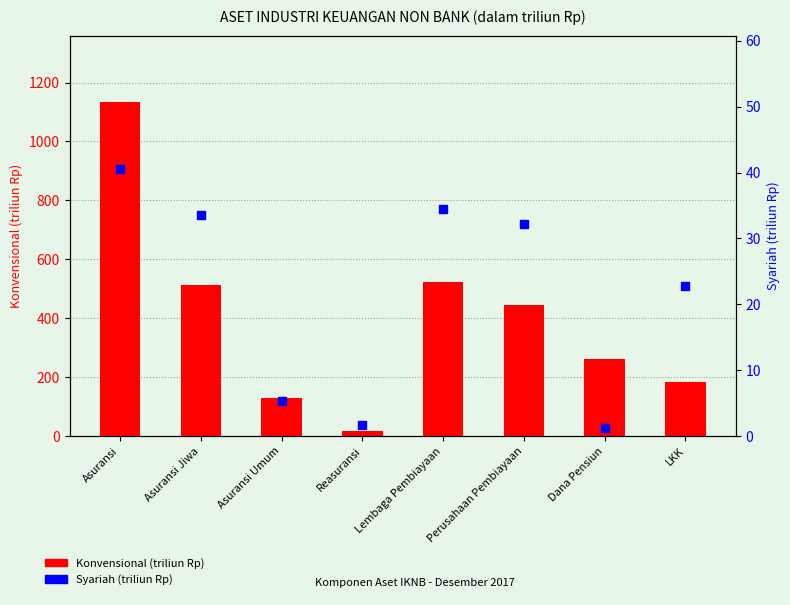

At which category is the sum across all series the highest?

Asuransi